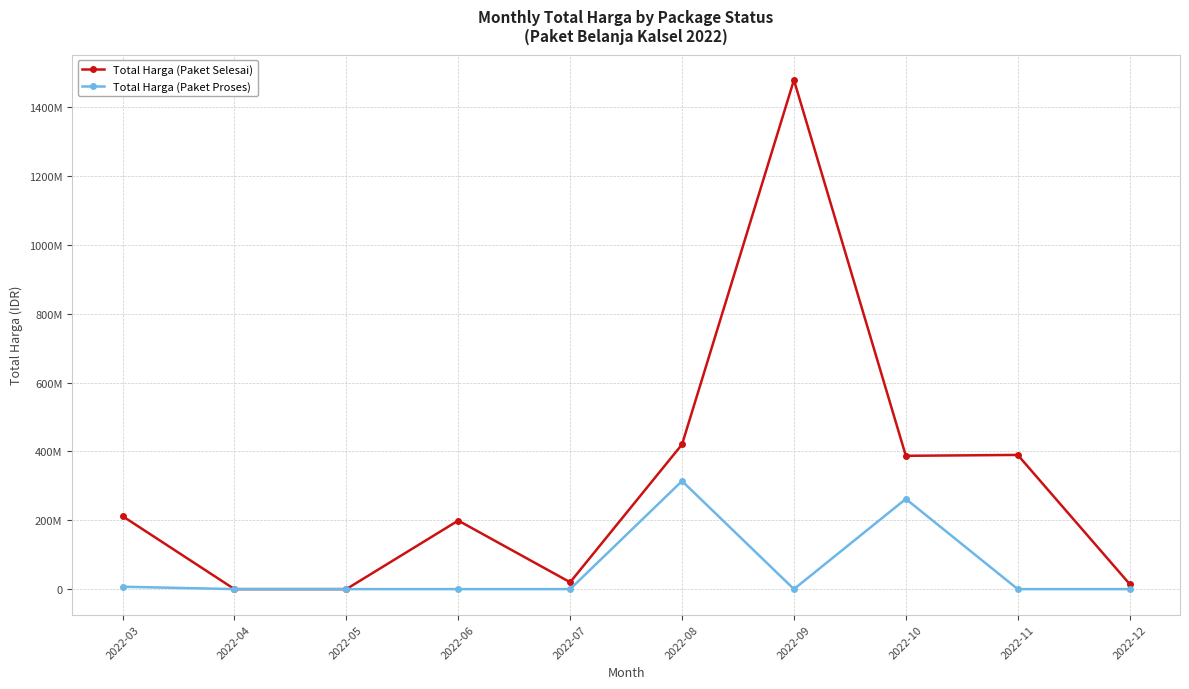

Is this an area chart (filled region under the line)?

No